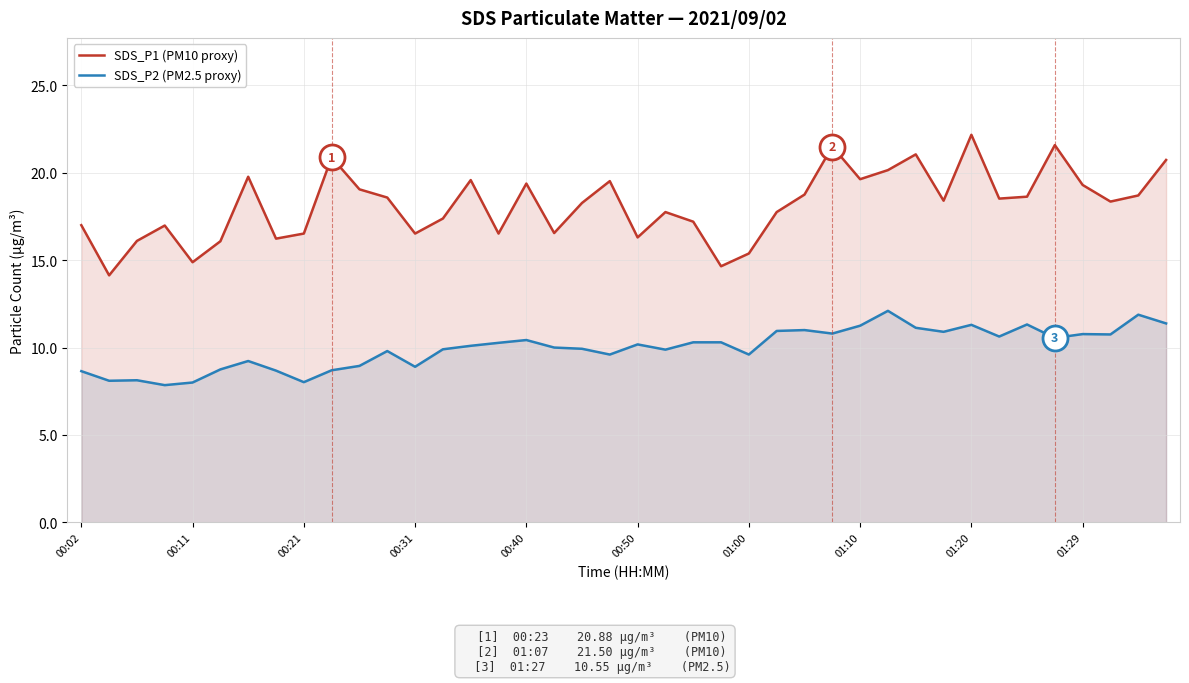

How many lines are shown in the chart?

2